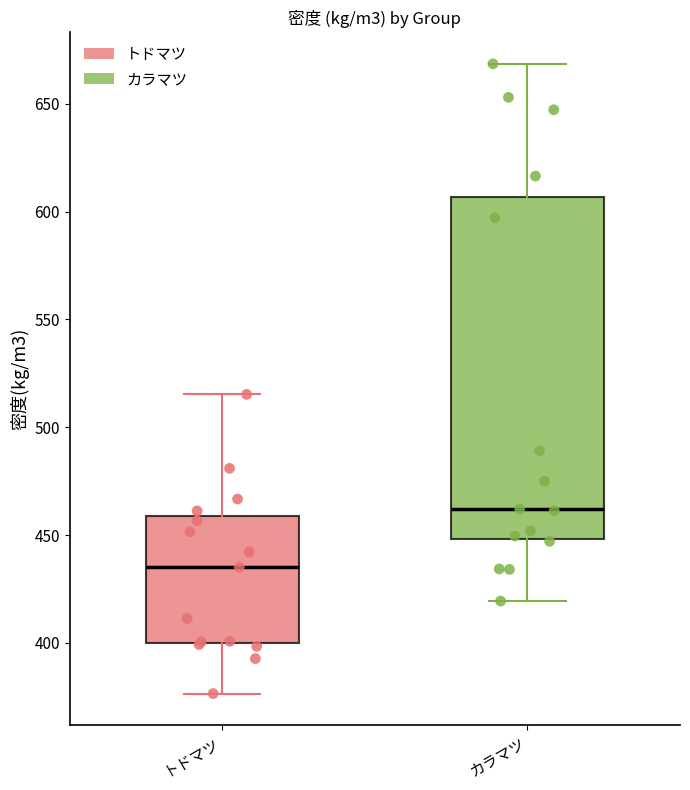

Which box has the highest median line?

カラマツ